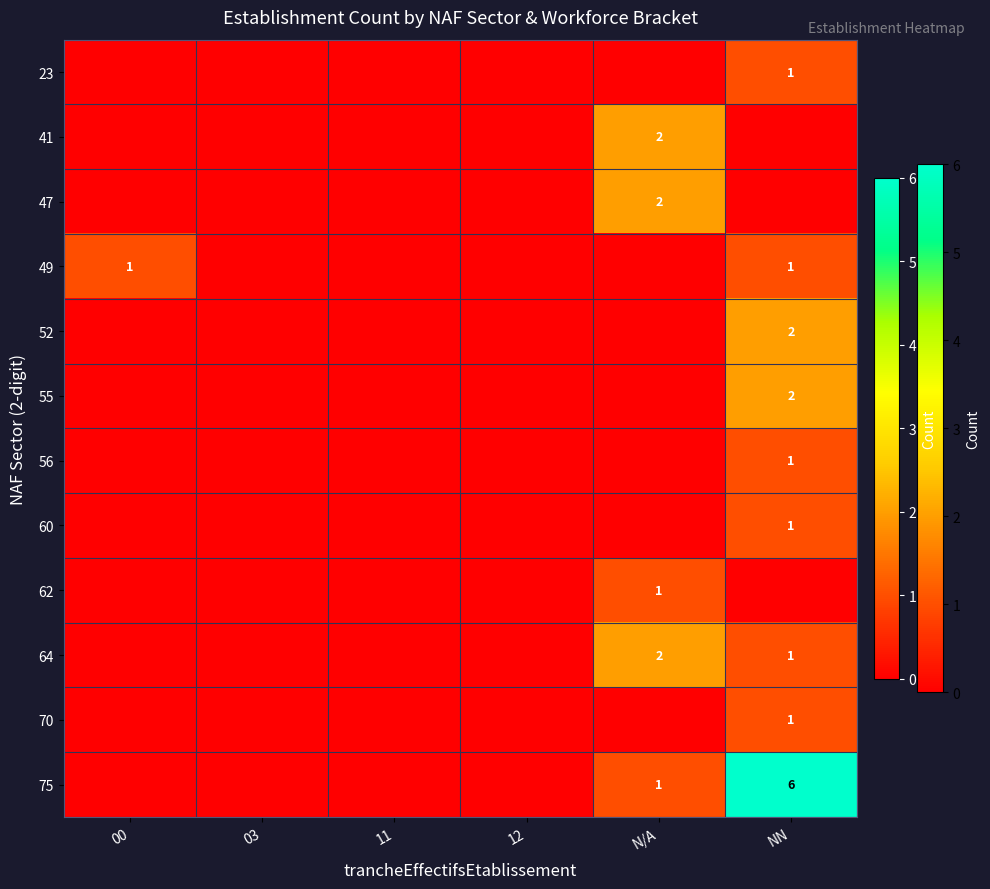

Which category has the lowest value across all series?

00